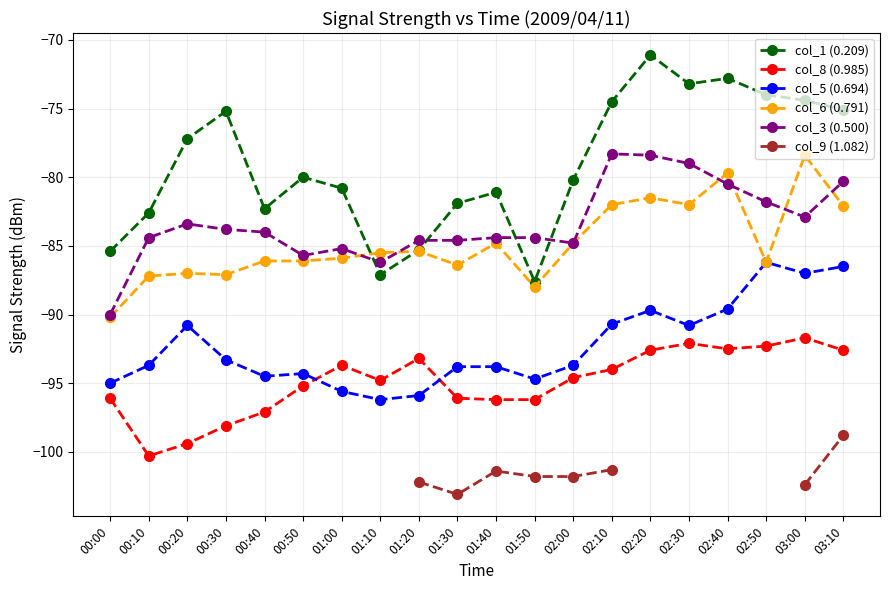

What is the greatest value displayed?

-71.1